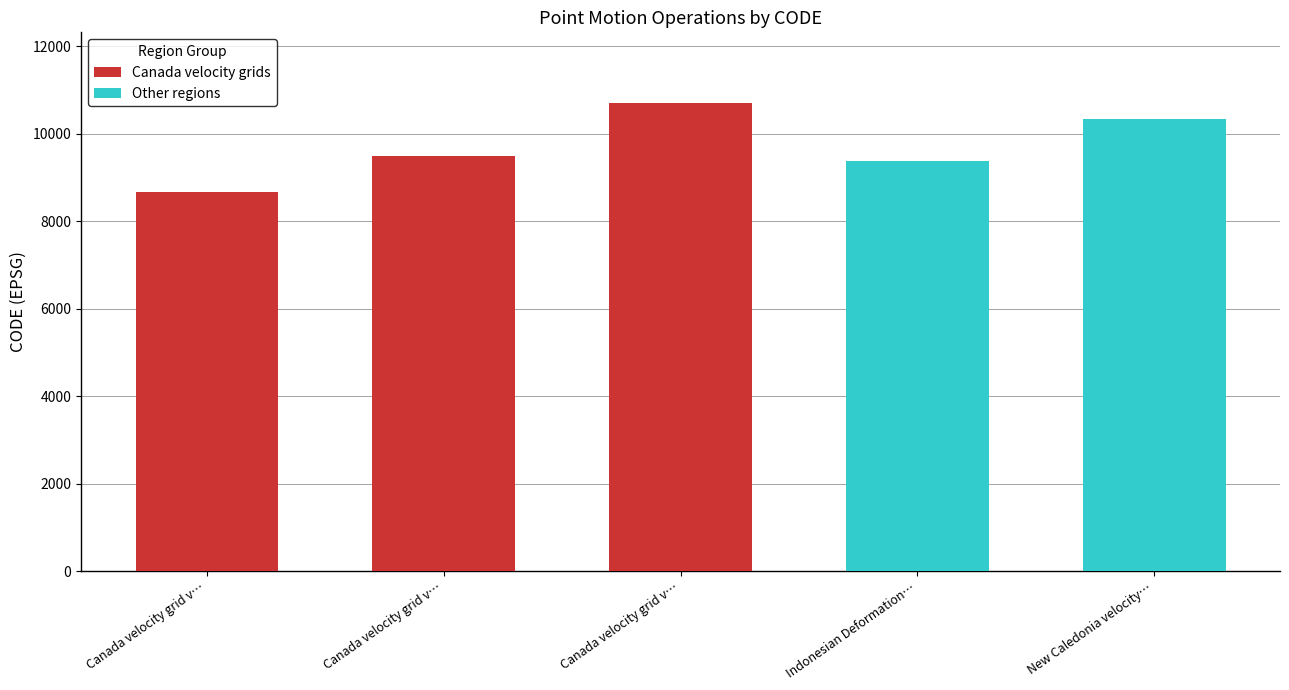

Is it true that the value at Indonesian Deformation Model 2020 is 9375?

True